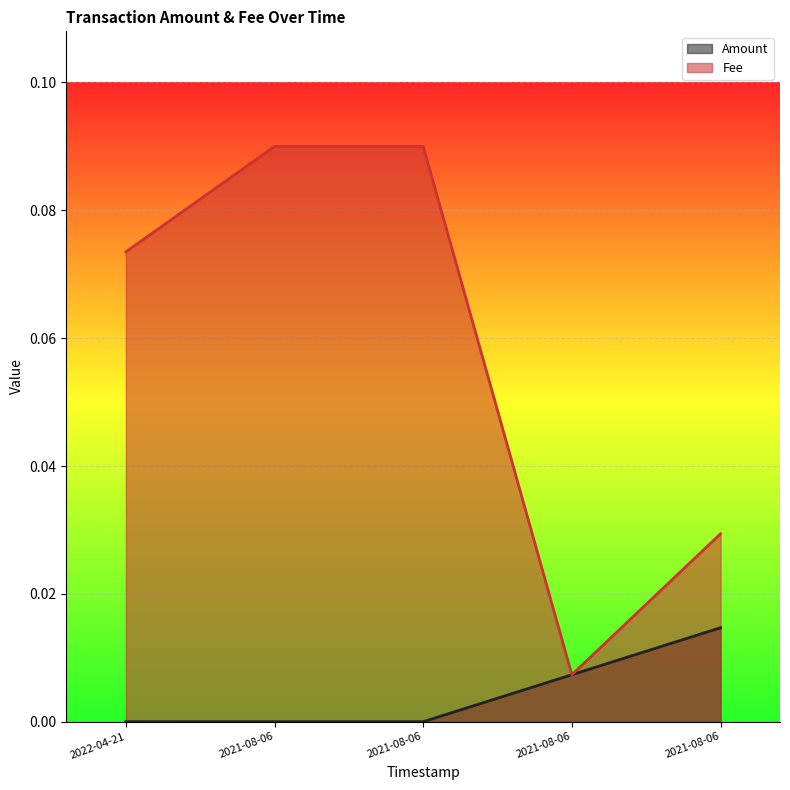

Is it true that Amount equals 0.0 at 2021-08-06?

True